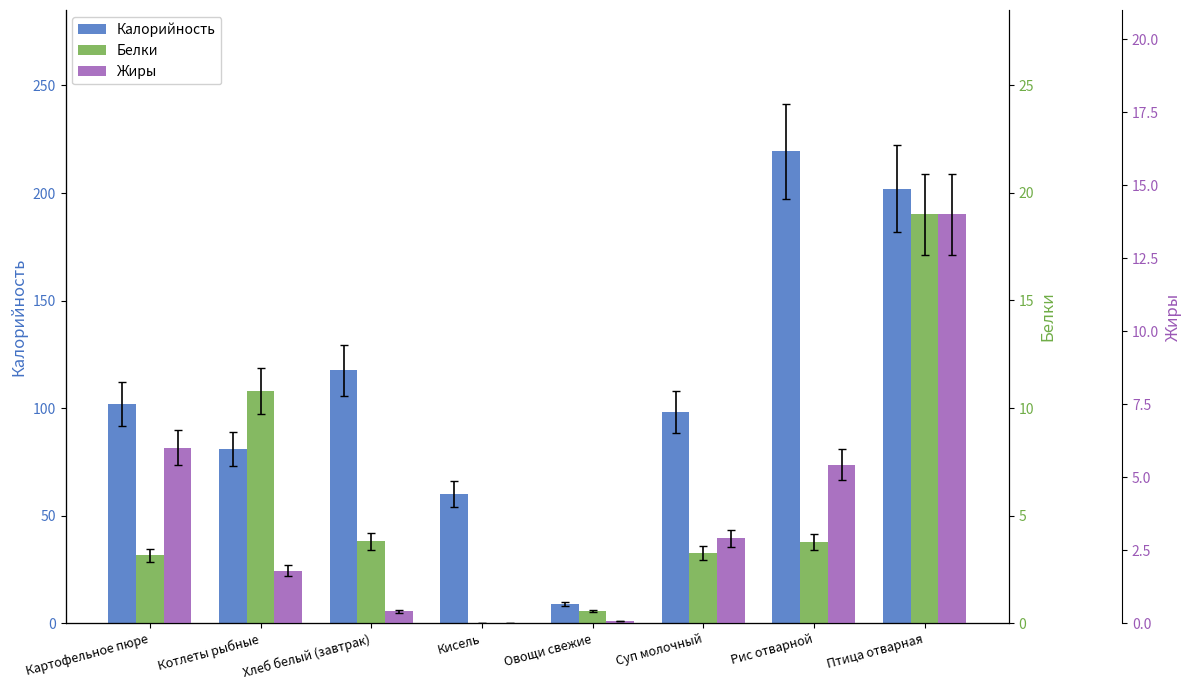

What is the label of the 6th bar from the right?

Хлеб белый (завтрак)